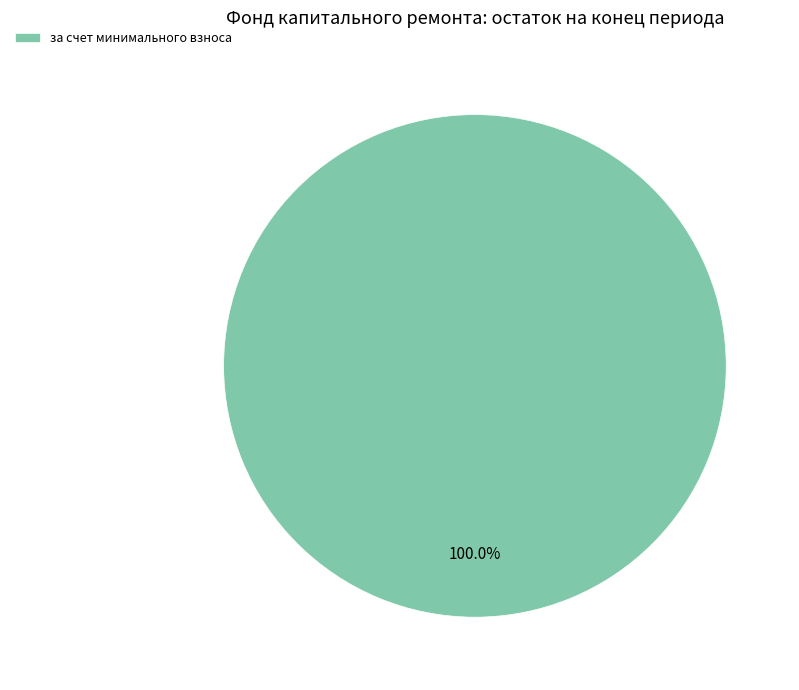

To the nearest percent, what portion does за счет минимального взноса represent?

100%